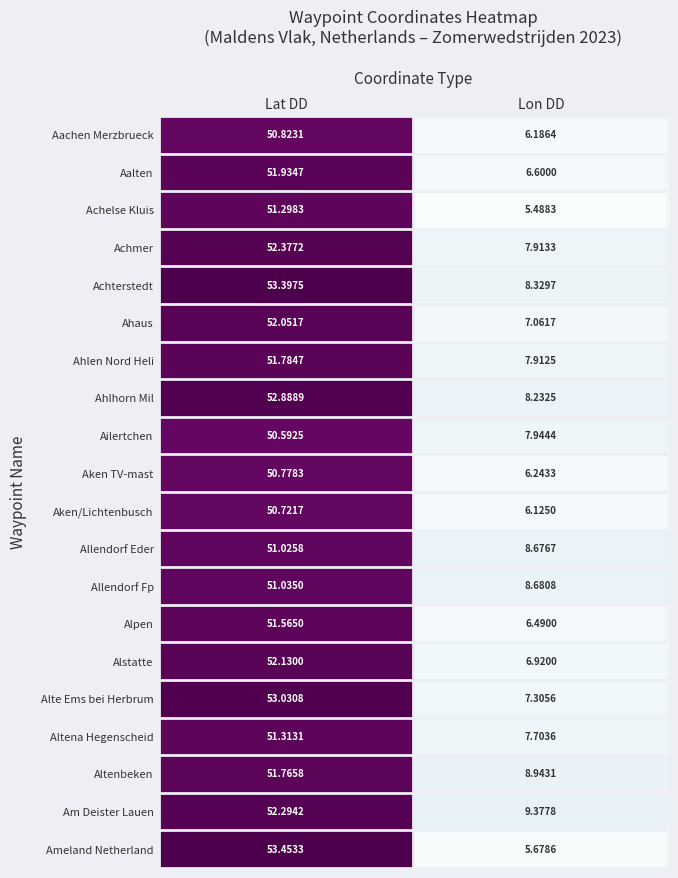

How many data points in Ahlhorn Mil are less than 52?

1